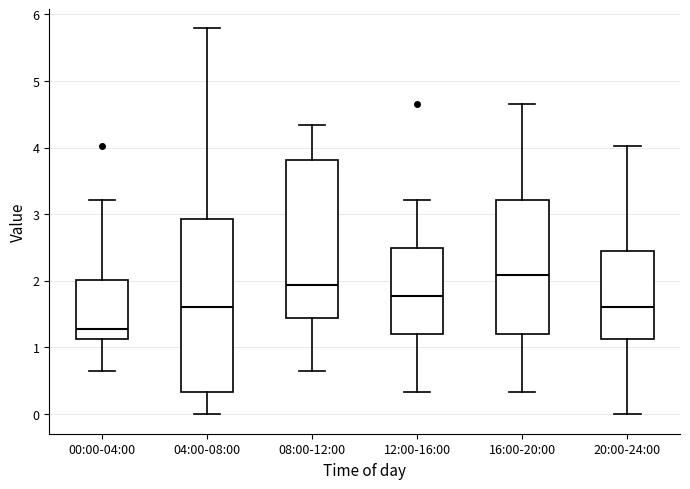

Reading left to right, read every box against the y-axis: the position of its median line, the range the box covers, and the ends of its whiskers. The values are not printed on the chart, so give them approximately, as read against the axis.

00:00-04:00: median 1.3, box 1.1 to 2.0, whiskers 0.6 to 3.2
04:00-08:00: median 1.6, box 0.3 to 2.9, whiskers 0.0 to 5.8
08:00-12:00: median 1.9, box 1.4 to 3.8, whiskers 0.6 to 4.3
12:00-16:00: median 1.8, box 1.2 to 2.5, whiskers 0.3 to 3.2
16:00-20:00: median 2.1, box 1.2 to 3.2, whiskers 0.3 to 4.7
20:00-24:00: median 1.6, box 1.1 to 2.5, whiskers 0.0 to 4.0